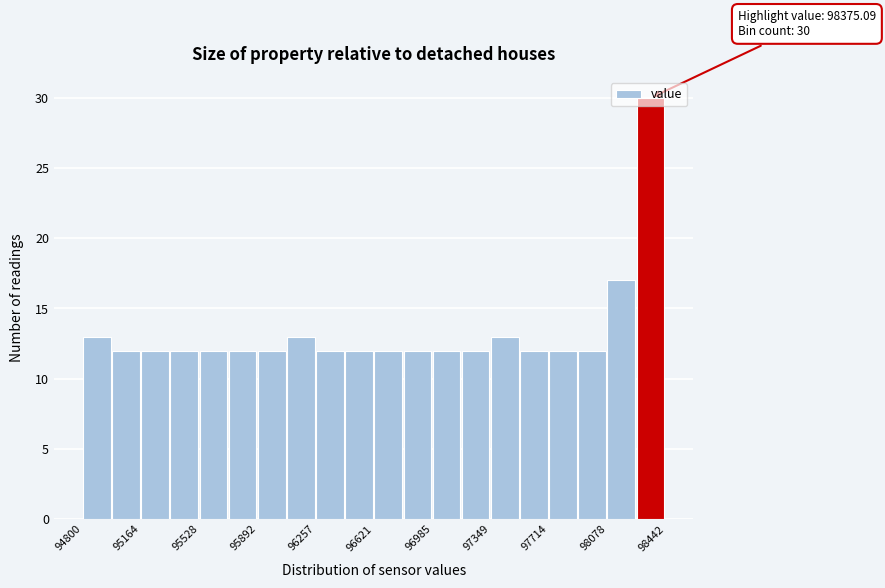

Read against the x-axis, roughly where is the centre of the tallest bar?

98350